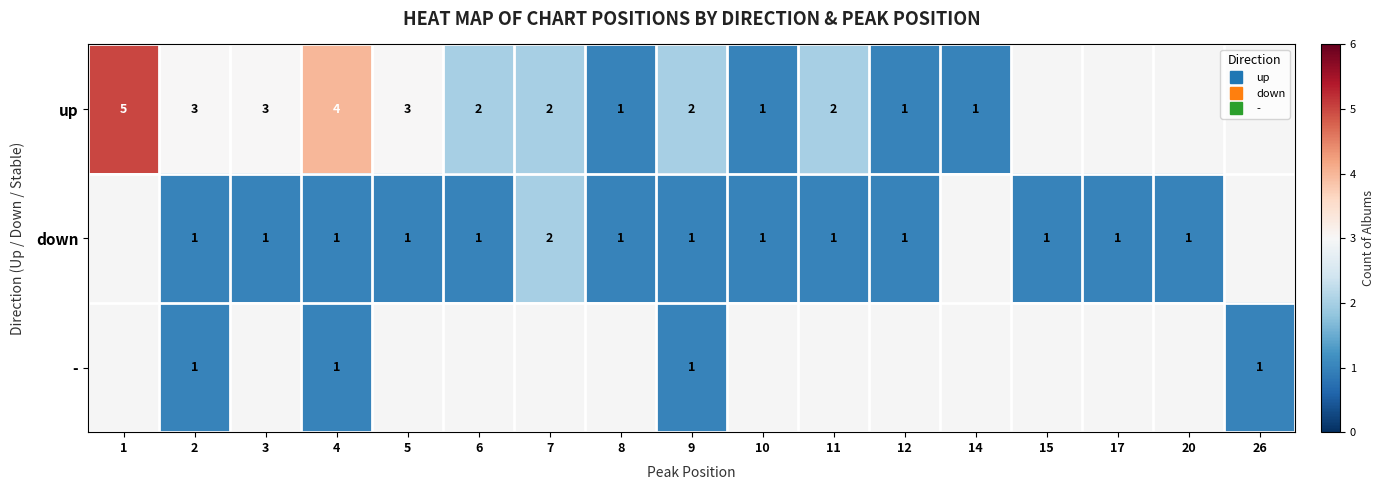

How many categories are shown in the chart?

17